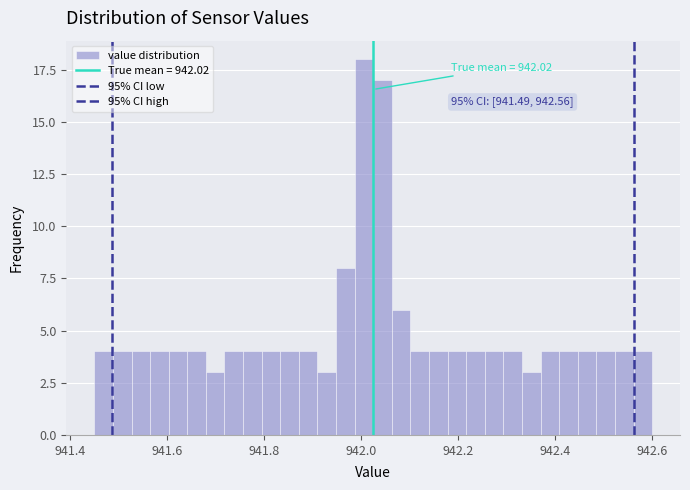

Around what value on the x-axis is the tallest bar? Give the approximate position of its centre, as read against the axis.

942.00